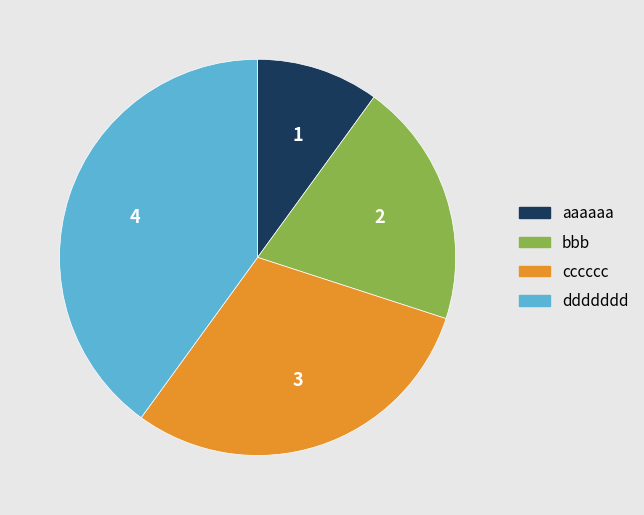

Do cccccc and aaaaaa together represent more than half of the pie?

No